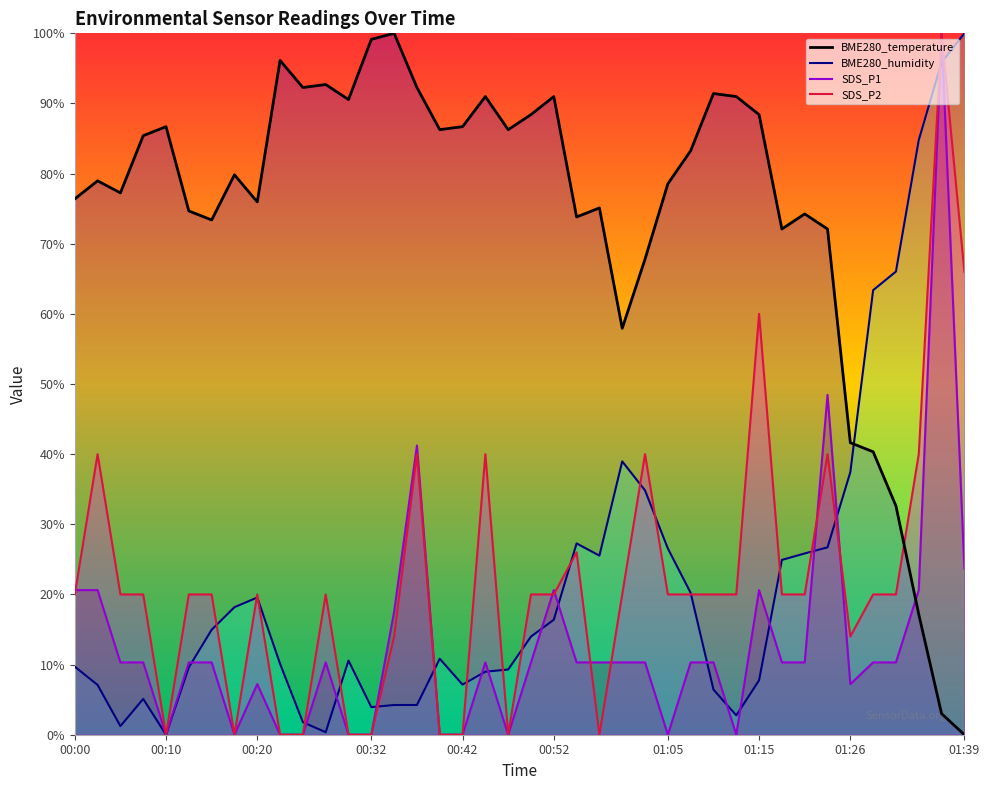

Where does the BME280_humidity series first go above 13?

00:15